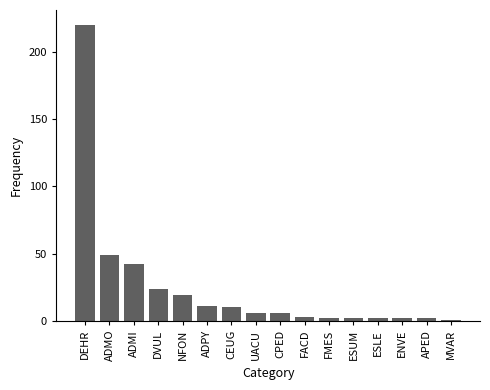

What is the label of the 6th bar from the right?

FMES